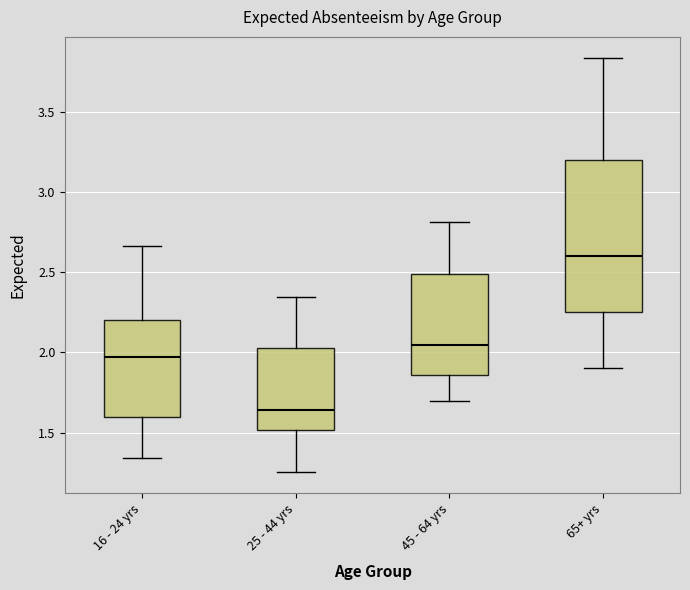

Where does the lower whisker of the box for 25 - 44 yrs end on the y-axis? The values are not printed on the chart, so give them approximately, as read against the axis.

1.25